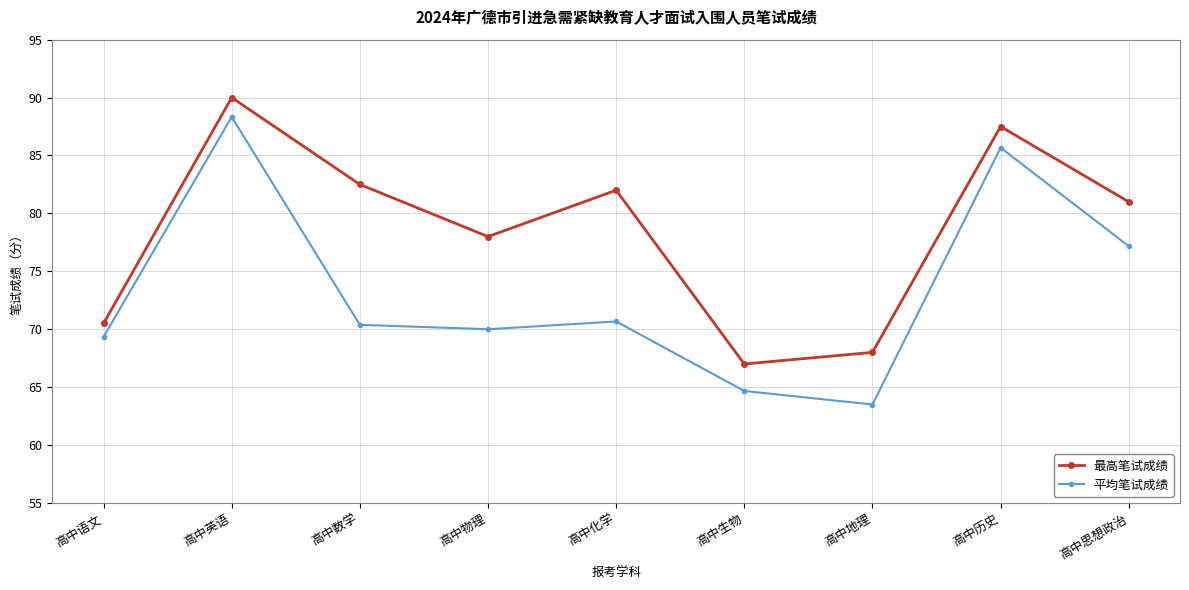

At which category is the sum across all series the highest?

高中英语